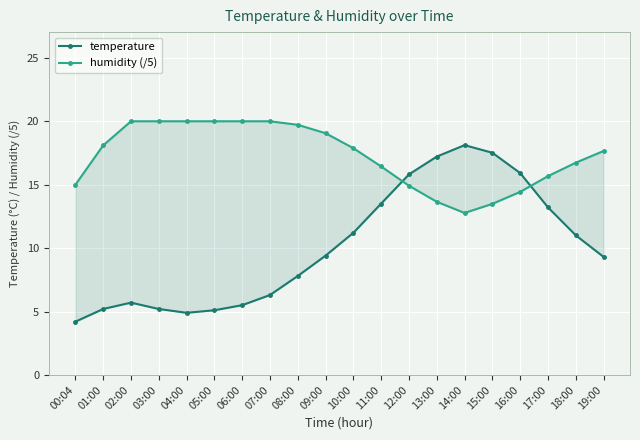

Reading left to right, what are all the values shown in this chart?

temperature: 00:04=4.2	01:00=5.2	02:00=5.7	03:00=5.2	04:00=4.9	05:00=5.1	06:00=5.5	07:00=6.3	08:00=7.8	09:00=9.4	10:00=11.2	11:00=13.5	12:00=15.8	13:00=17.2	14:00=18.1	15:00=17.5	16:00=15.9	17:00=13.2	18:00=11.0	19:00=9.3
humidity (/5): 00:04=15.0	01:00=18.1	02:00=20.0	03:00=20.0	04:00=20.0	05:00=20.0	06:00=20.0	07:00=20.0	08:00=19.7	09:00=19.0	10:00=17.9	11:00=16.4	12:00=14.9	13:00=13.6	14:00=12.8	15:00=13.5	16:00=14.4	17:00=15.7	18:00=16.7	19:00=17.6